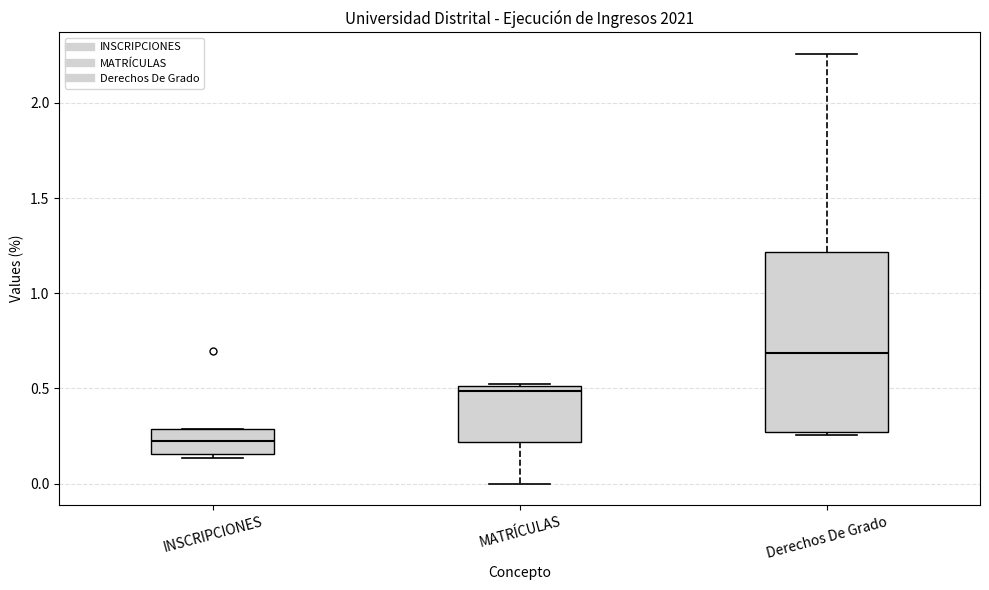

Comparing the boxes themselves (not the whiskers), which one is the tallest?

Derechos De Grado